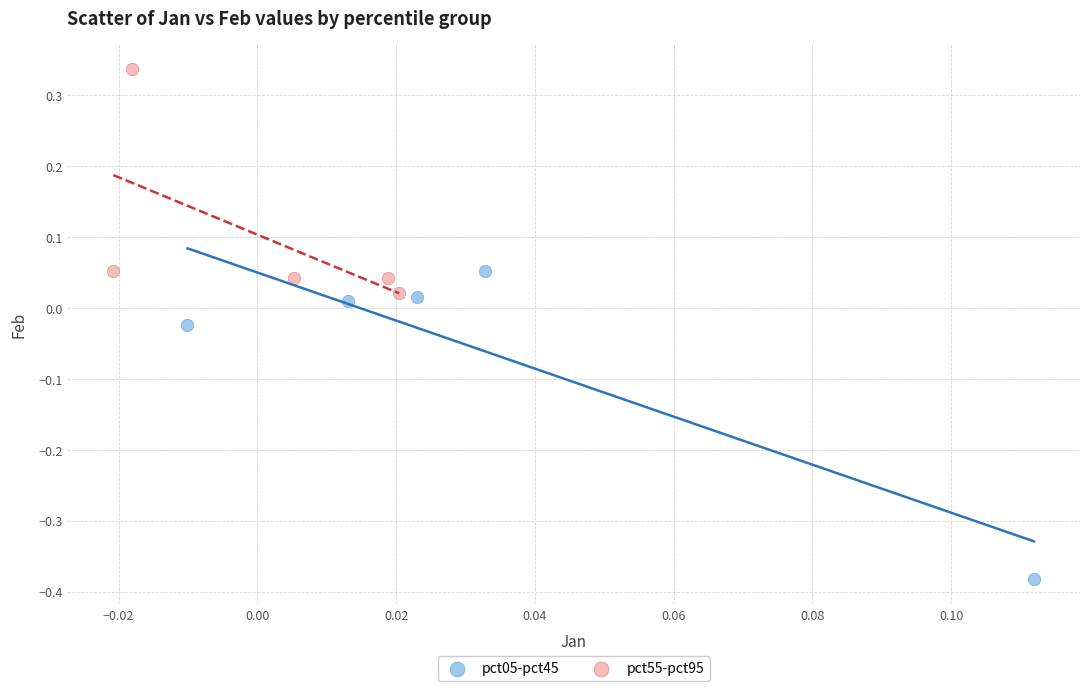

Which series contains the lowest Y value?

pct05-pct45